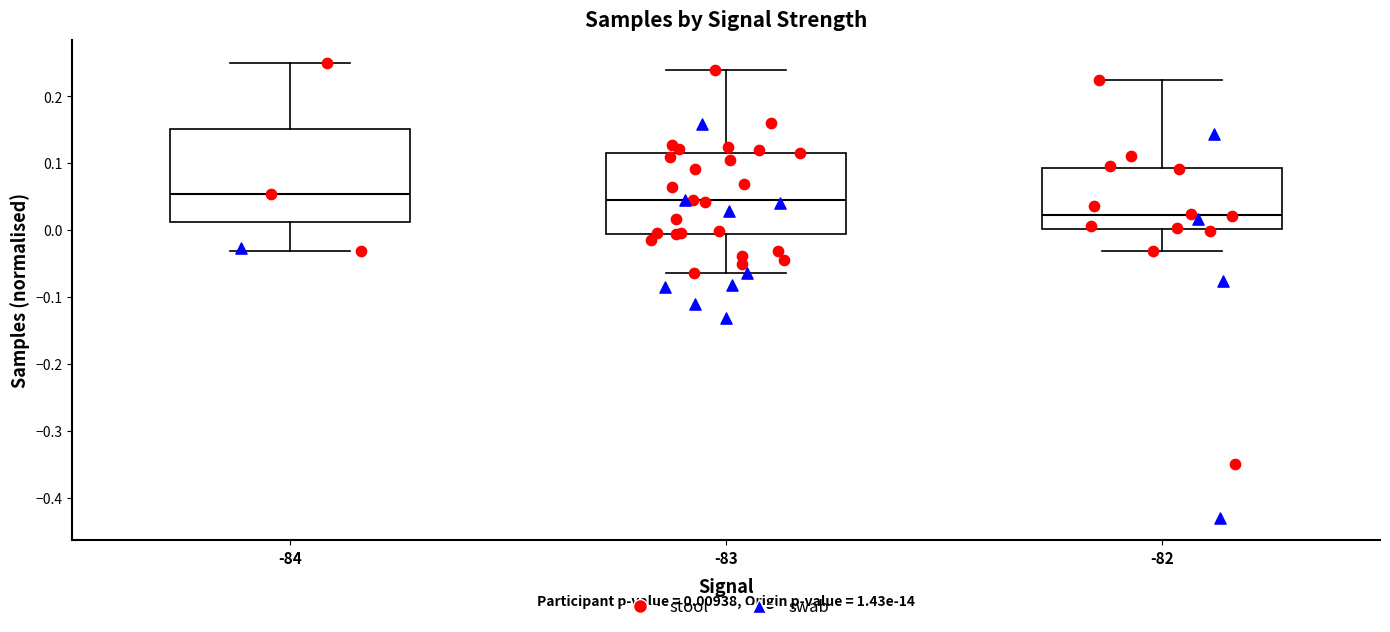

Comparing the boxes themselves (not the whiskers), which one is the tallest?

-84